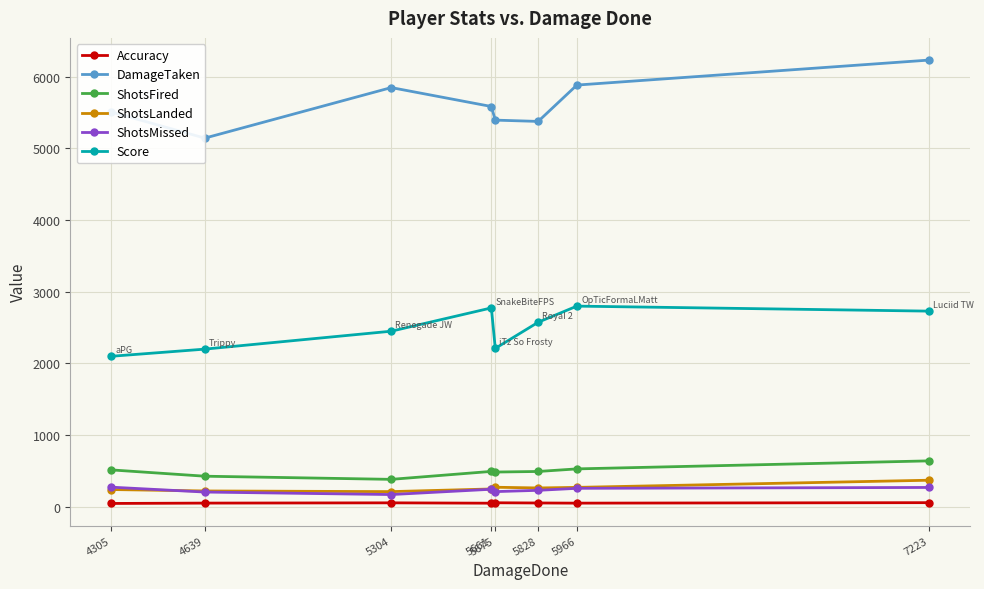

List the series in order of their peak value, highest first.

DamageTaken, Score, ShotsFired, ShotsLanded, ShotsMissed, Accuracy